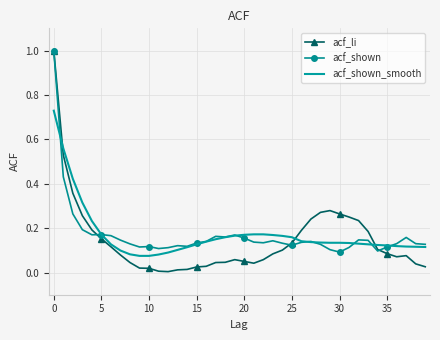

Which series has the widest spread of values?

acf_li